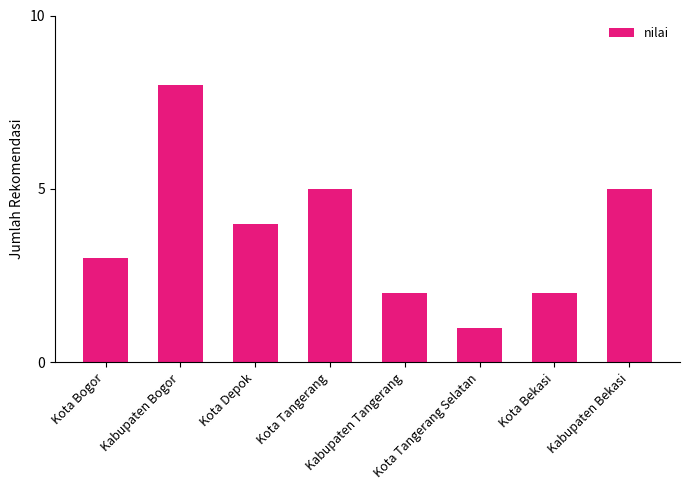

What is the average value?

4